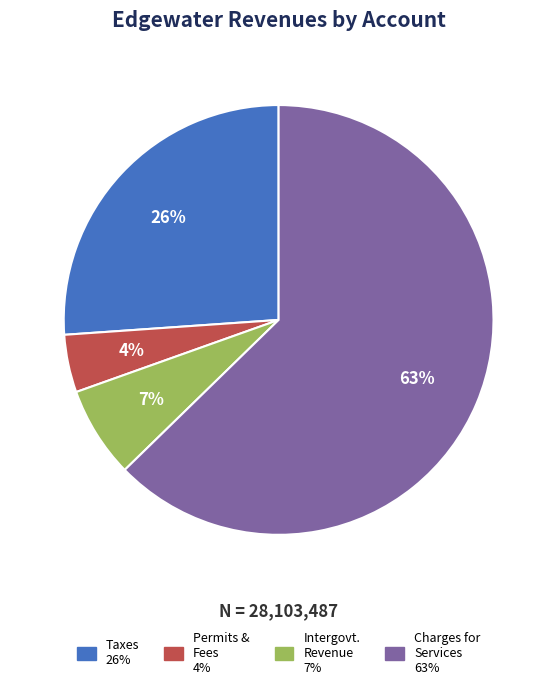

Does any single category account for the majority?

Yes